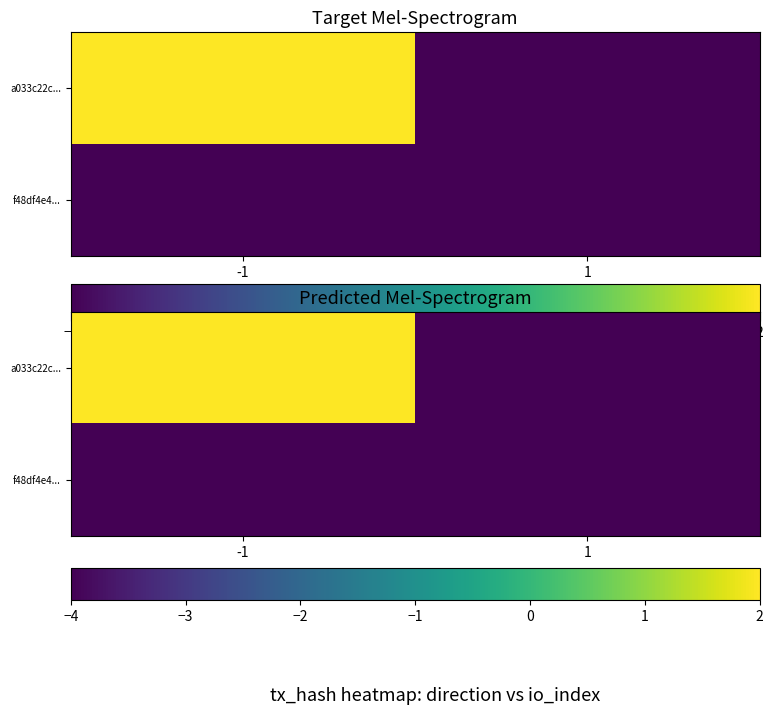

Is it true that f48df4e4... equals -7 at 1?

False